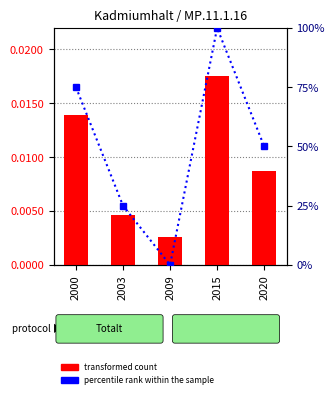

List the series in order of their overall mean, highest first.

percentile rank within the sample, Value